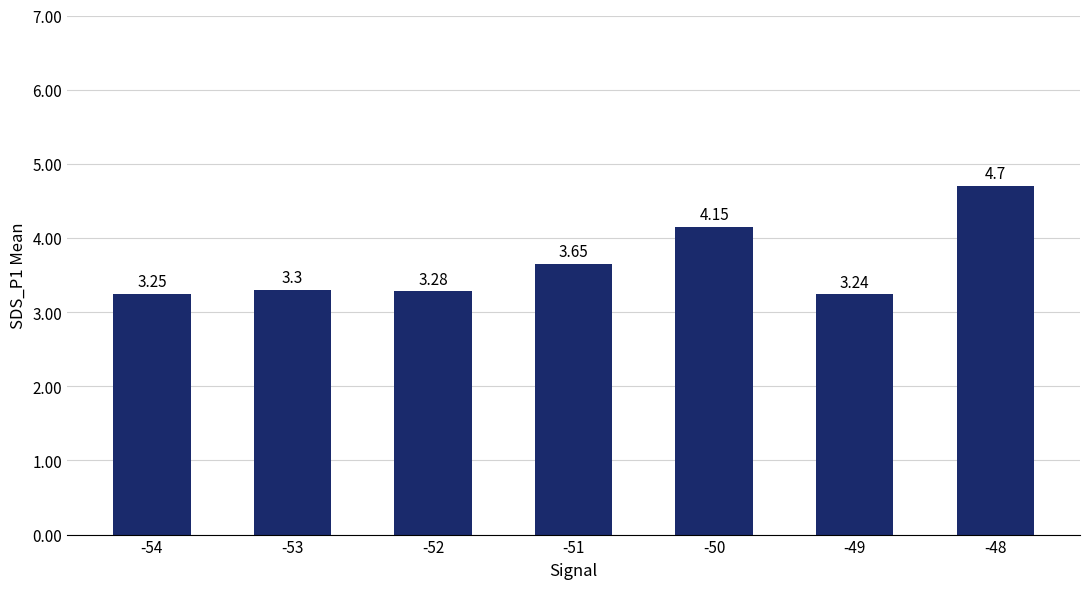

Rank the categories by value from lowest to highest.

-49, -54, -52, -53, -51, -50, -48